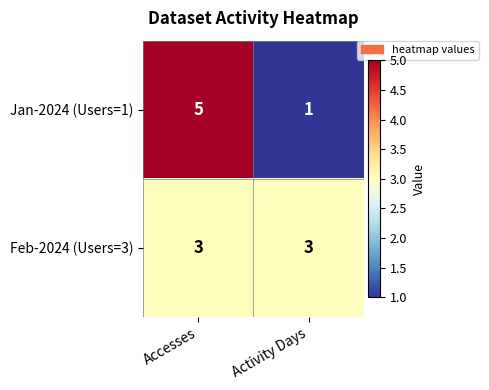

Reading left to right, extract all data points from this chart.

Jan-2024 (Users=1): Accesses=5	Activity Days=1
Feb-2024 (Users=3): Accesses=3	Activity Days=3